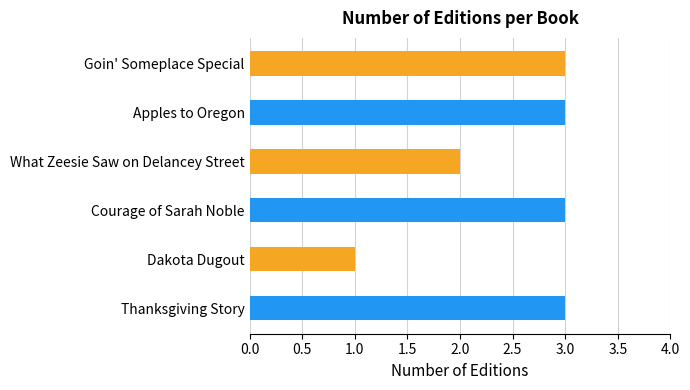

What is the sum of all values?

15